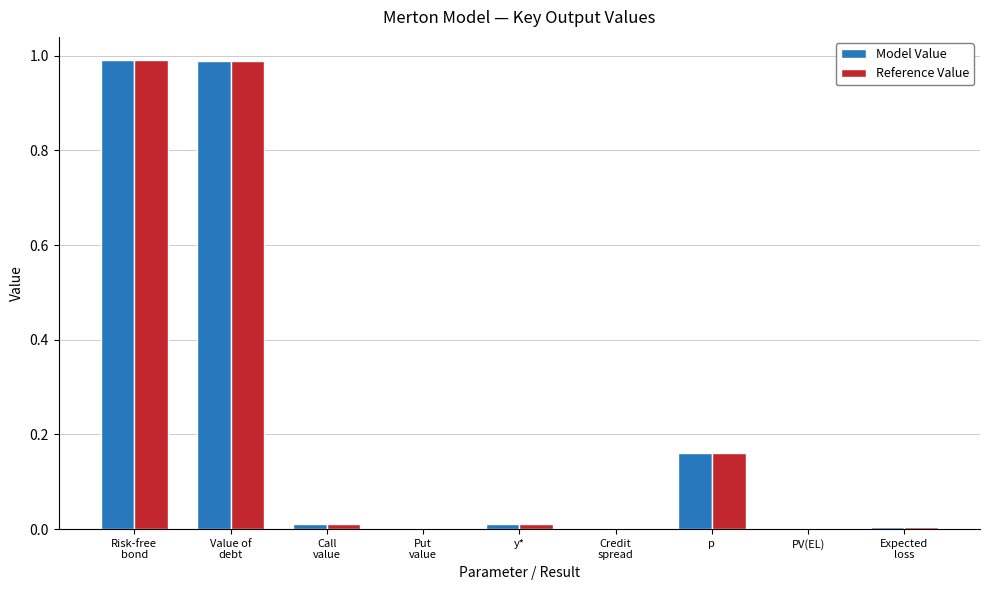

The value of Model Value at y* is 0.0. True or false?

True